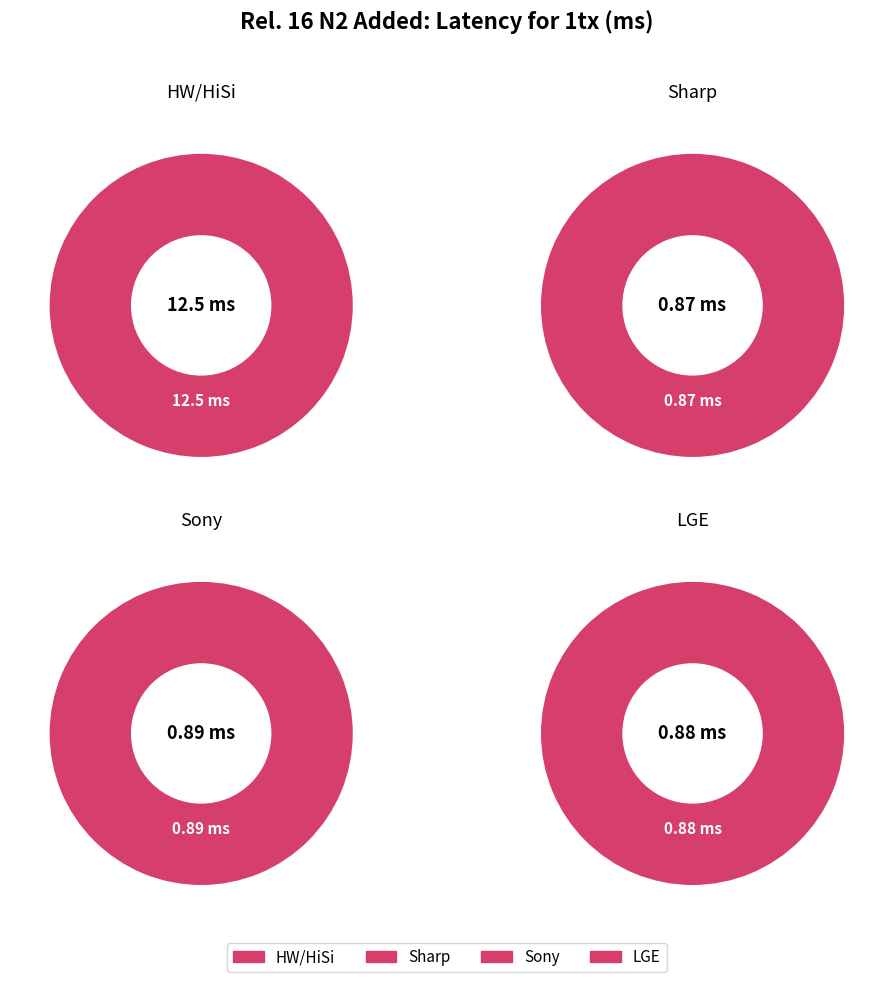

Count the number of slices in the pie.

4